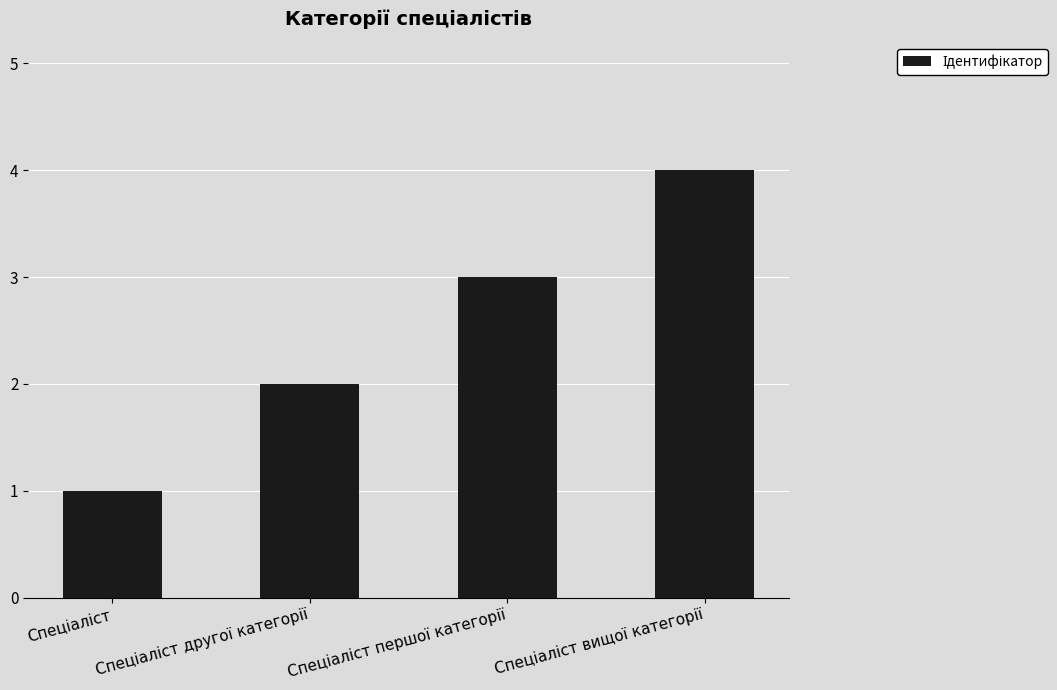

What is the sum of all values?

10